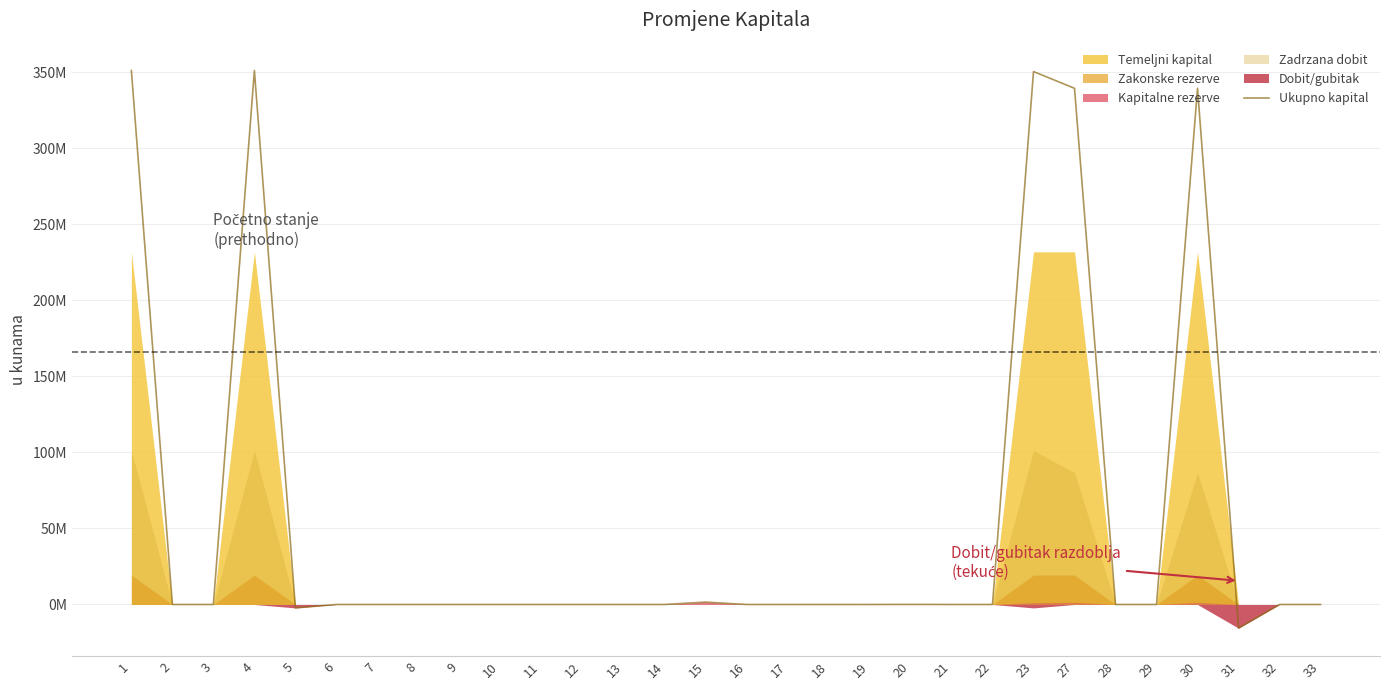

Where is the data nearest to the value 167?

15